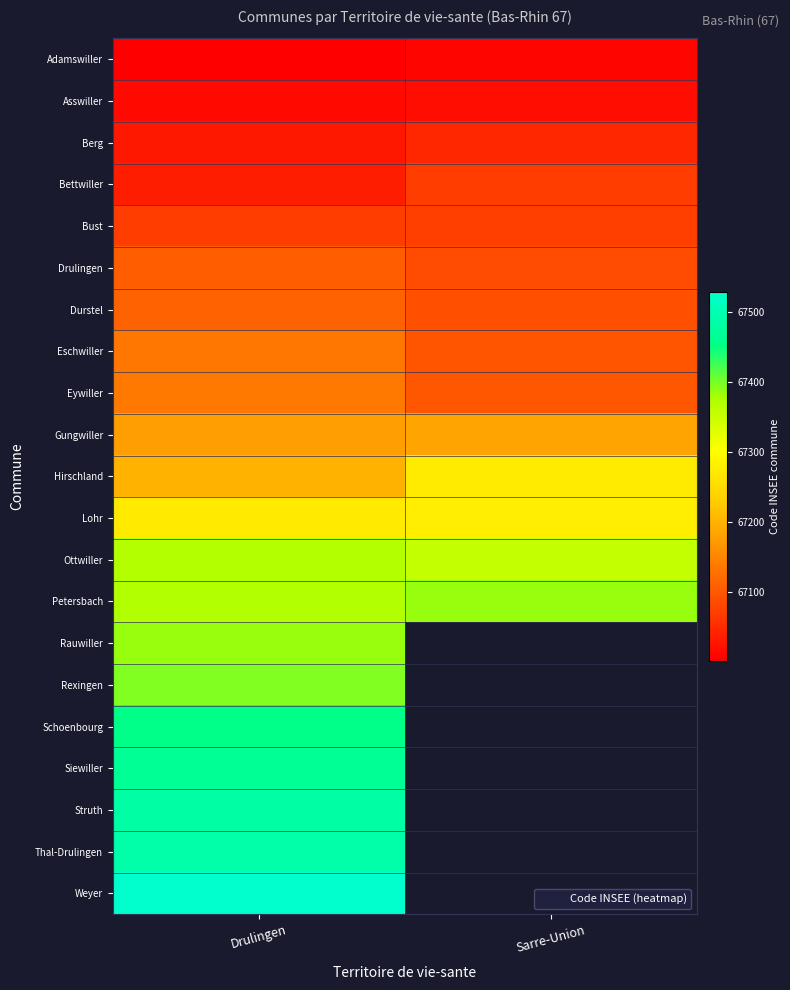

Which label corresponds to the smallest value in the chart?

Drulingen